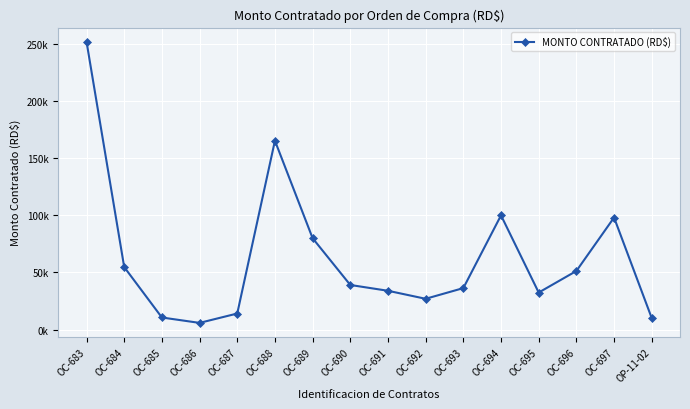

What is the change in value from OC-686 to OC-696?

+45430.0